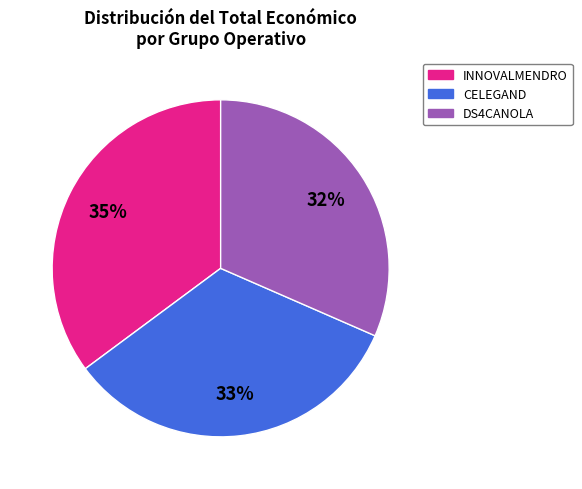

Count the number of slices in the pie.

3